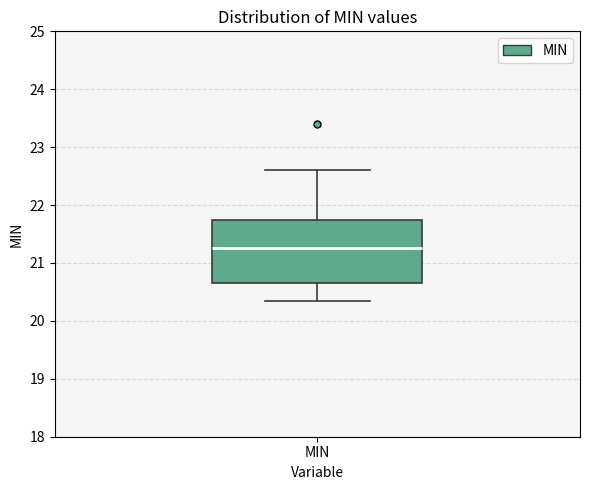

Where does the lower whisker of the box for MIN end on the y-axis? The values are not printed on the chart, so give them approximately, as read against the axis.

20.3